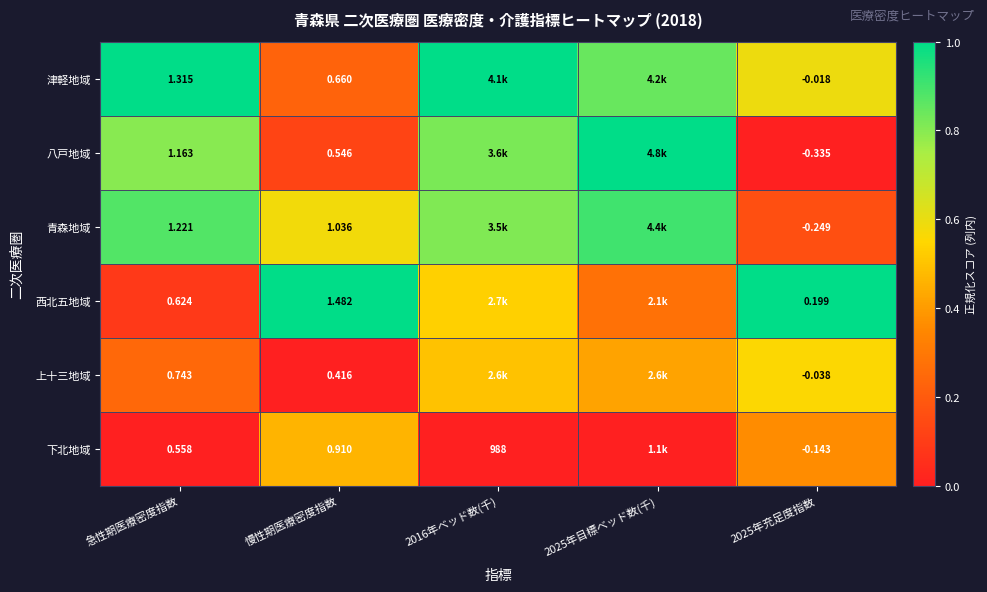

Is the value of 青森地域 at 急性期医療密度指数 greater than the value of 津軽地域 at 2025年充足度指数?

Yes